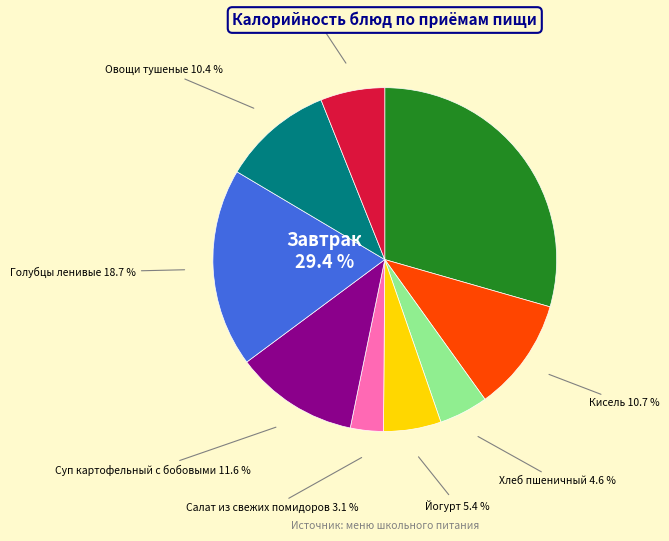

Which category has the biggest portion of the pie?

Завтрак